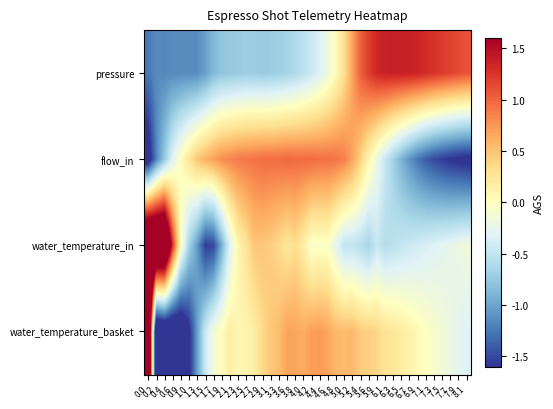

Reading left to right, extract all data points from this chart.

pressure: 0.0=-1.3	0.2=-1.1	0.4=-1.2	0.6=-1.1	0.9=-1.1	1.0=-1.1	1.3=-1.1	1.5=-1.0	1.7=-0.9	1.9=-0.8	2.1=-0.8	2.3=-0.7	2.5=-0.7	2.7=-0.7	2.9=-0.7	3.1=-0.7	3.3=-0.7	3.6=-0.7	3.8=-0.6	4.0=-0.5	4.2=-0.4	4.4=-0.3	4.6=-0.2	4.8=0.0	5.0=0.3	5.2=0.7	5.4=1.0	5.6=1.2	5.9=1.3	6.1=1.4	6.3=1.4	6.5=1.4	6.7=1.4	6.9=1.3	7.1=1.3	7.3=1.3	7.5=1.2	7.7=1.2	7.9=1.1	8.1=1.1
flow_in: 0.0=-1.8	0.2=-1.2	0.4=-0.7	0.6=-0.3	0.9=0.0	1.0=0.3	1.3=0.5	1.5=0.6	1.7=0.7	1.9=0.8	2.1=0.8	2.3=0.9	2.5=0.9	2.7=0.9	2.9=1.0	3.1=1.0	3.3=1.0	3.6=1.0	3.8=1.0	4.0=1.0	4.2=1.0	4.4=0.9	4.6=0.9	4.8=0.9	5.0=0.9	5.2=0.7	5.4=0.4	5.6=0.1	5.9=-0.2	6.1=-0.5	6.3=-0.7	6.5=-0.9	6.7=-1.1	6.9=-1.3	7.1=-1.4	7.3=-1.5	7.5=-1.6	7.7=-1.6	7.9=-1.7	8.1=-1.7
water_temperature_in: 0.0=3.1	0.2=3.0	0.4=2.9	0.6=1.3	0.9=-0.0	1.0=-0.7	1.3=-1.0	1.5=-1.6	1.7=-1.5	1.9=-0.9	2.1=-0.3	2.3=0.1	2.5=0.3	2.7=0.5	2.9=0.5	3.1=0.4	3.3=0.3	3.6=0.2	3.8=0.3	4.0=0.2	4.2=-0.1	4.4=-0.0	4.6=-0.0	4.8=-0.3	5.0=-0.5	5.2=-0.5	5.4=-0.6	5.6=-0.7	5.9=-0.5	6.1=-0.6	6.3=-0.5	6.5=-0.5	6.7=-0.4	6.9=-0.4	7.1=-0.4	7.3=-0.3	7.5=-0.3	7.7=-0.2	7.9=-0.2	8.1=-0.2
water_temperature_basket: 0.0=3.3	0.2=-2.4	0.4=-2.2	0.6=-2.2	0.9=-2.0	1.0=-1.7	1.3=-1.0	1.5=-0.4	1.7=-0.1	1.9=0.0	2.1=0.2	2.3=0.1	2.5=0.1	2.7=0.2	2.9=0.4	3.1=0.5	3.3=0.5	3.6=0.7	3.8=0.7	4.0=0.6	4.2=0.7	4.4=0.7	4.6=0.7	4.8=0.6	5.0=0.5	5.2=0.6	5.4=0.4	5.6=0.4	5.9=0.4	6.1=0.3	6.3=0.3	6.5=0.2	6.7=0.1	6.9=0.1	7.1=-0.0	7.3=-0.1	7.5=-0.1	7.7=-0.2	7.9=-0.3	8.1=-0.3